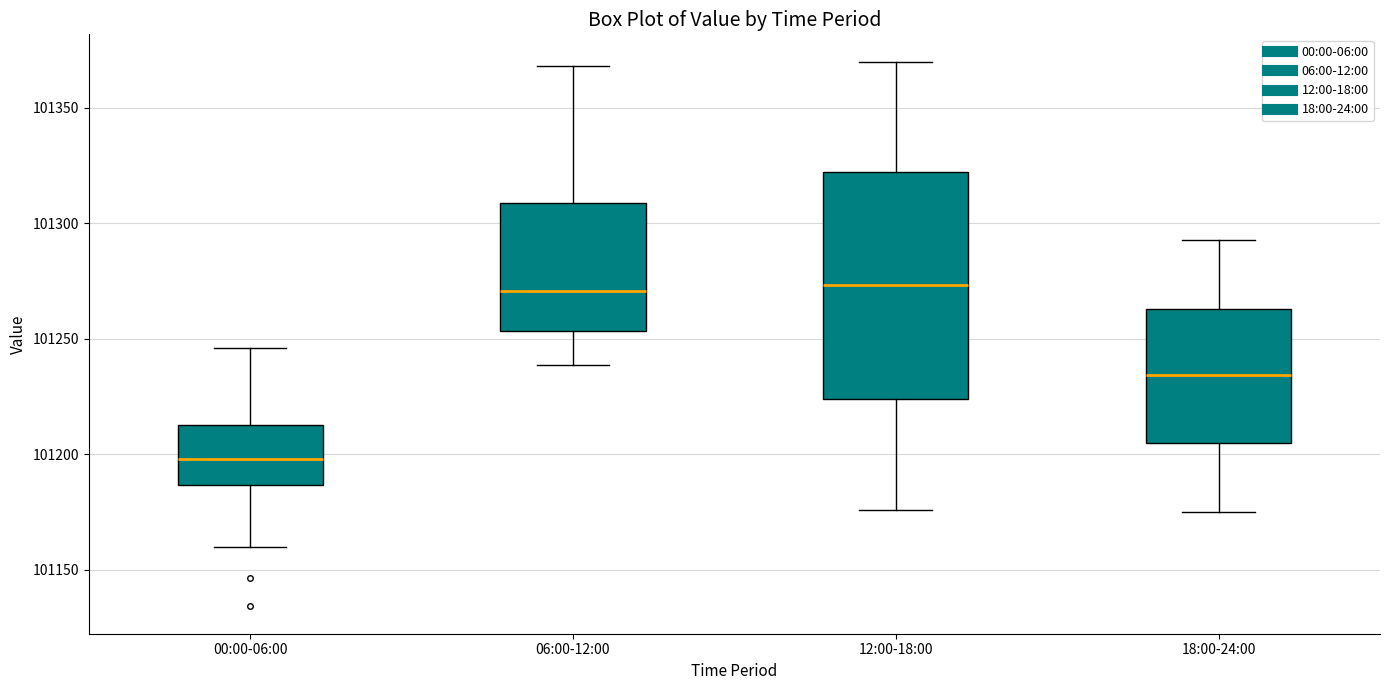

Which box's median line is the lowest?

00:00-06:00